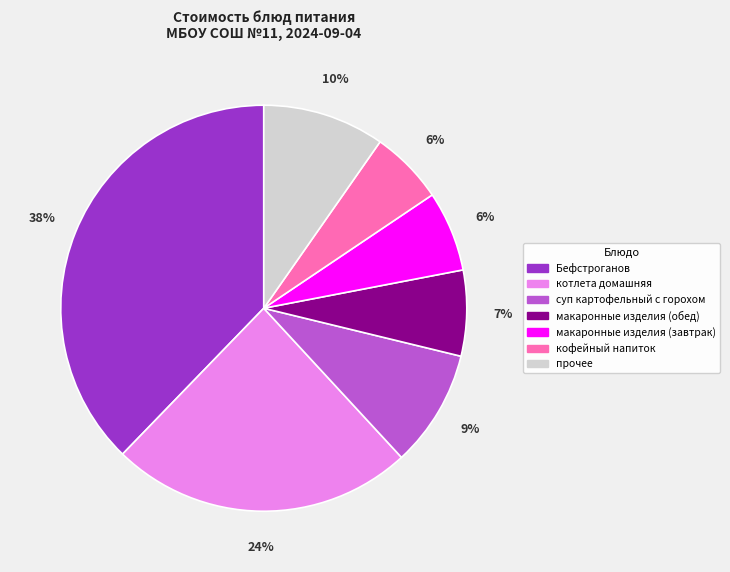

Is there any slice that represents more than half of the pie?

No